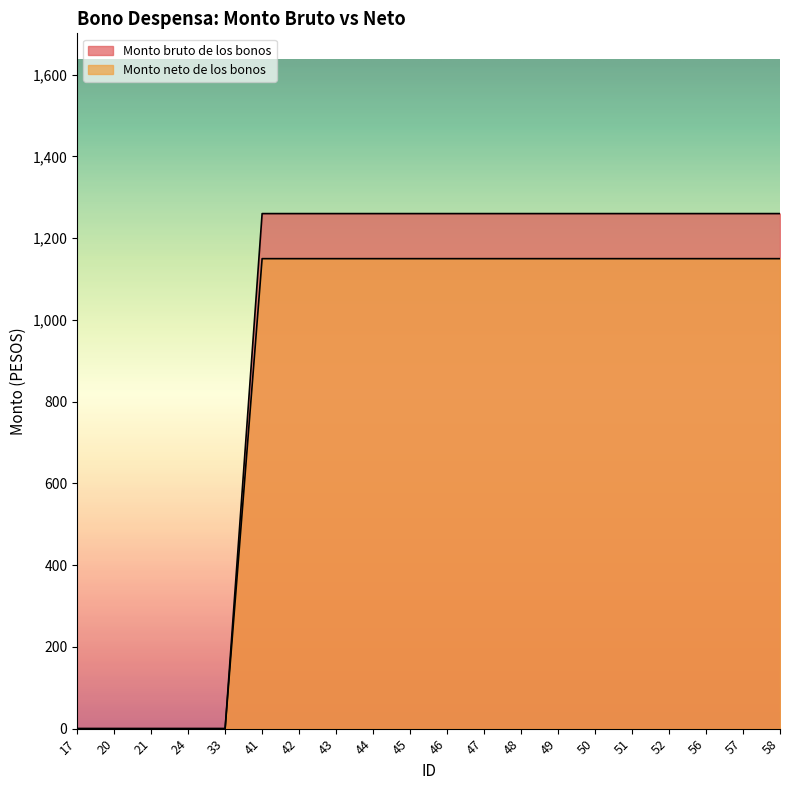

What is the sum of the Monto neto de los bonos values at 17 and 48?

1149.8